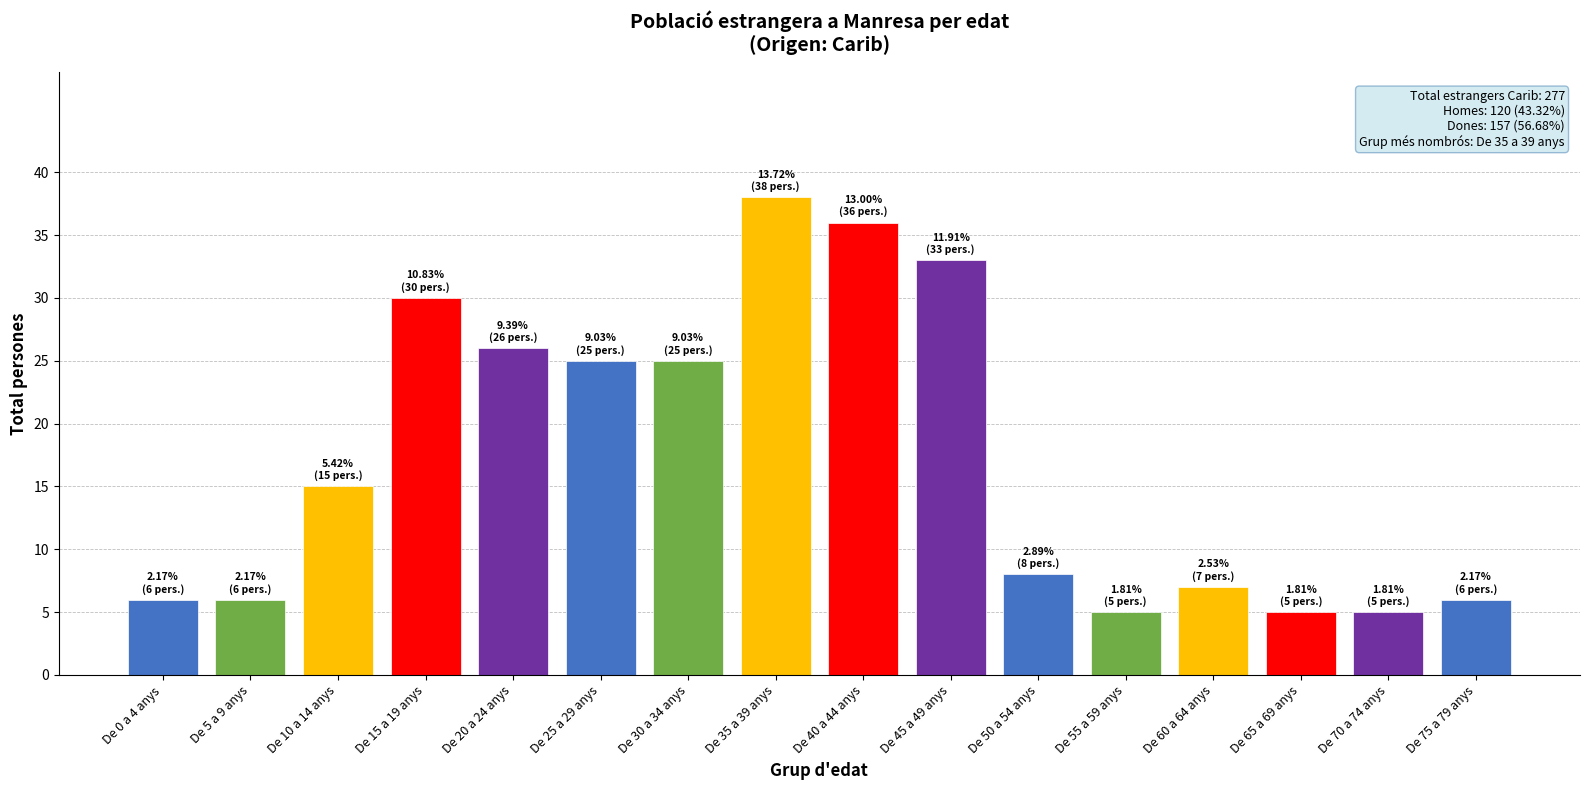

Reading left to right, list all the values displayed in this chart.

6	6	15	30	26	25	25	38	36	33	8	5	7	5	5	6